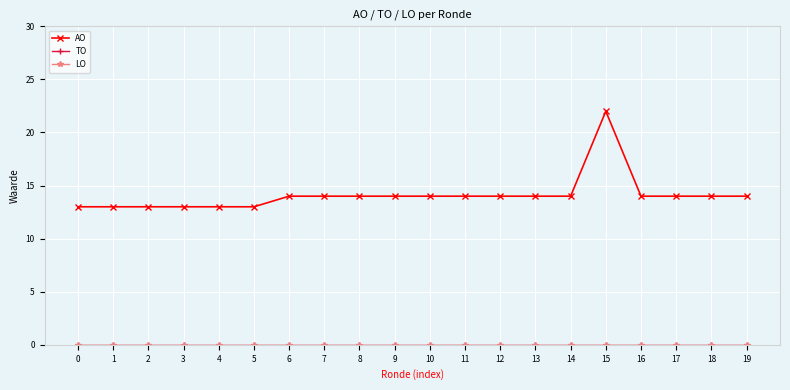

Does the chart display data point markers on the line(s)?

Yes